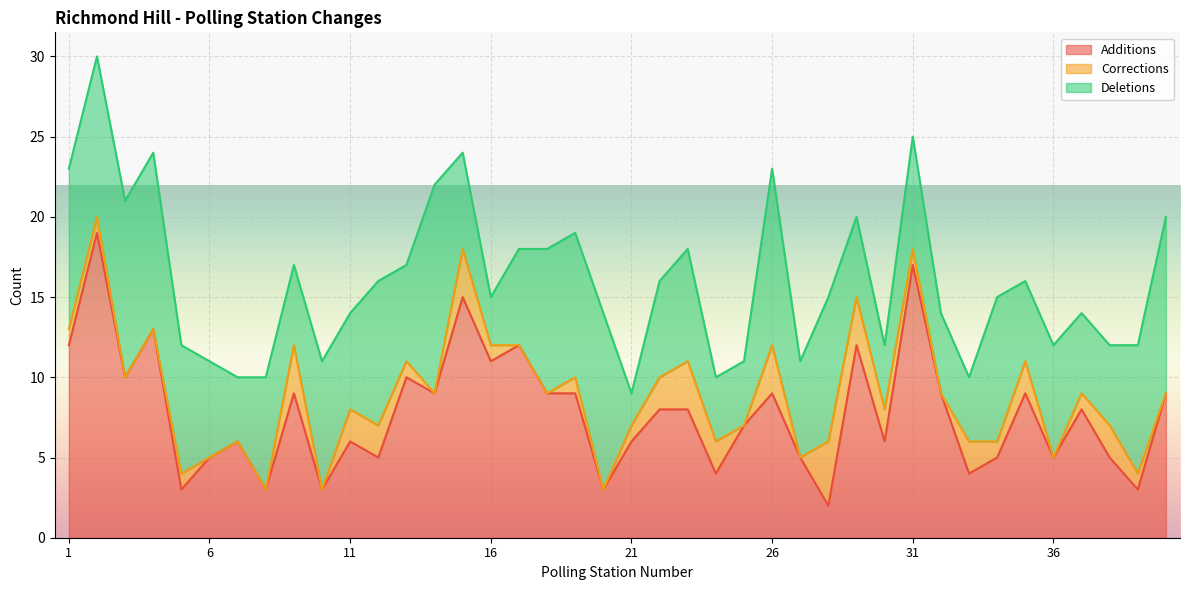

Which series changed the most between 6 and 33?

Corrections